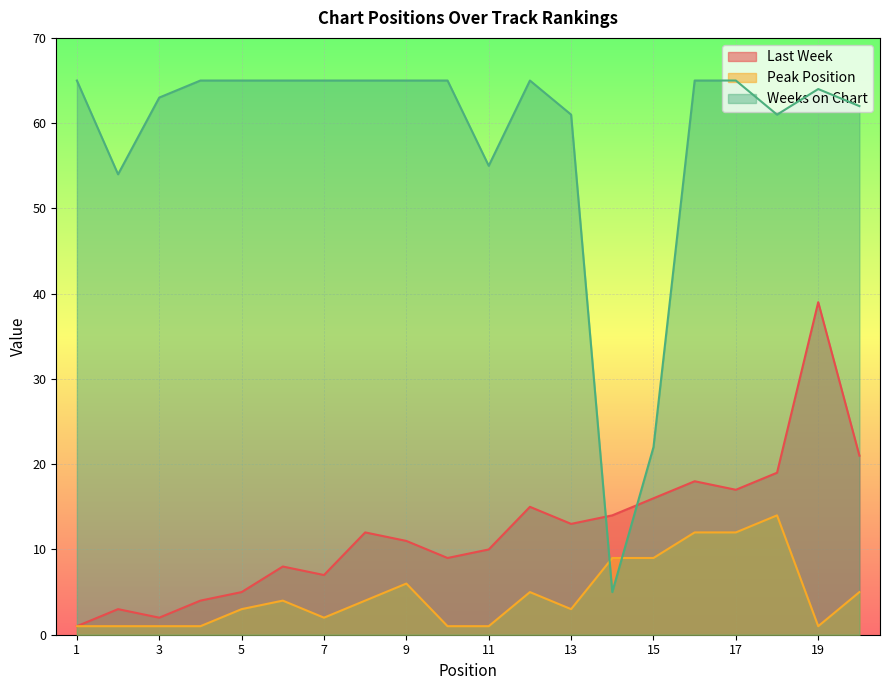

Where does the Peak Position series first go above 4?

9